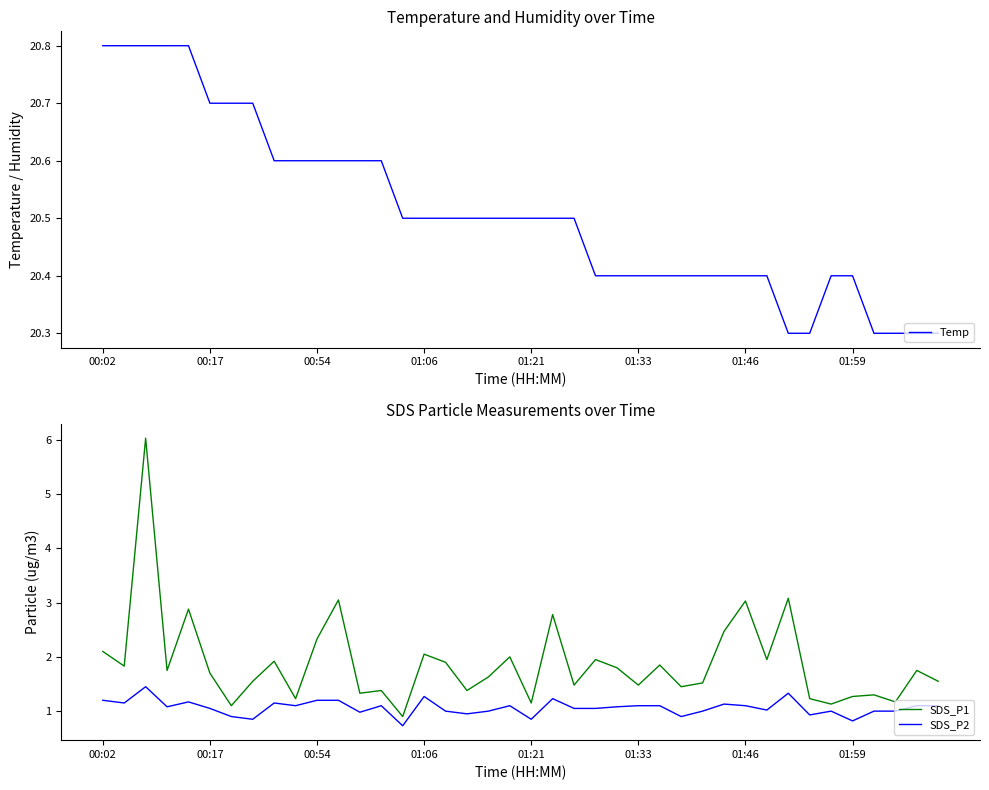

List the series in order of their peak value, highest first.

Temp, SDS_P1, SDS_P2